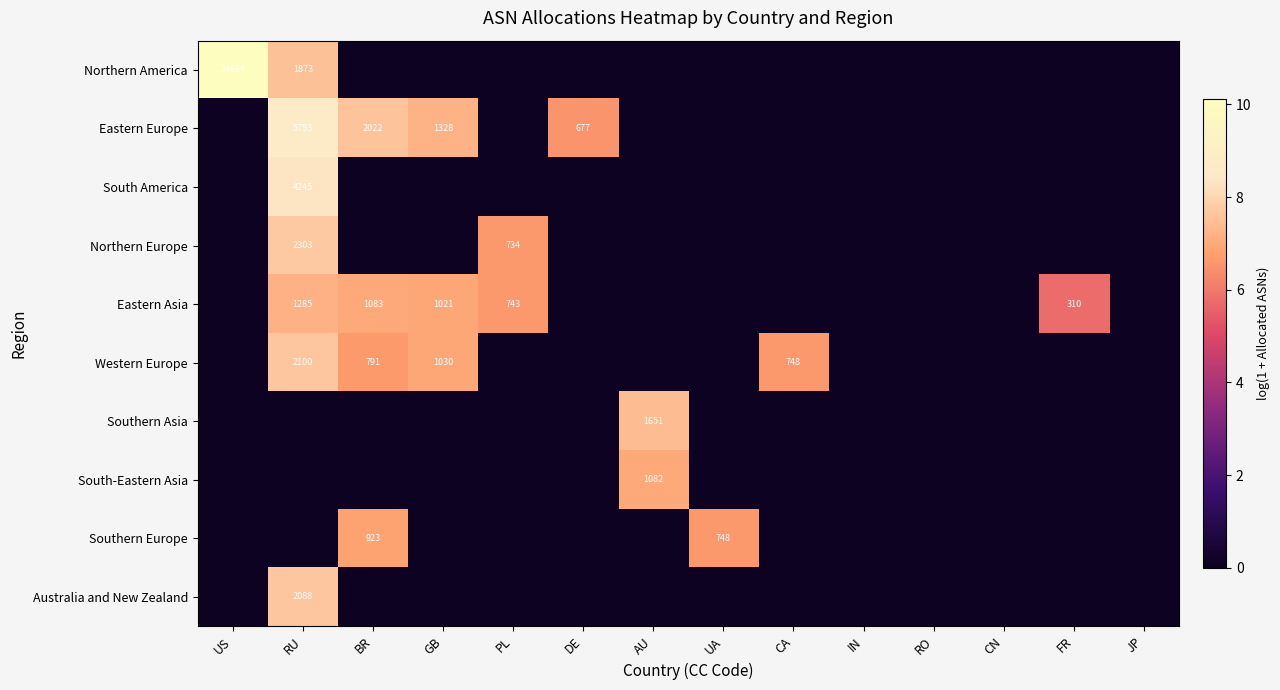

At which category does the chart reach its peak across all series?

US